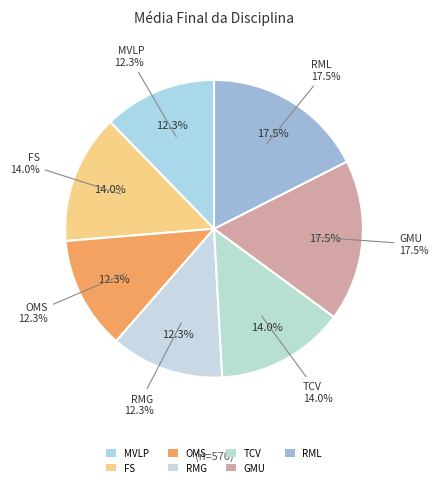

What is the ratio of the value at TCV to the value at FS?

1.0